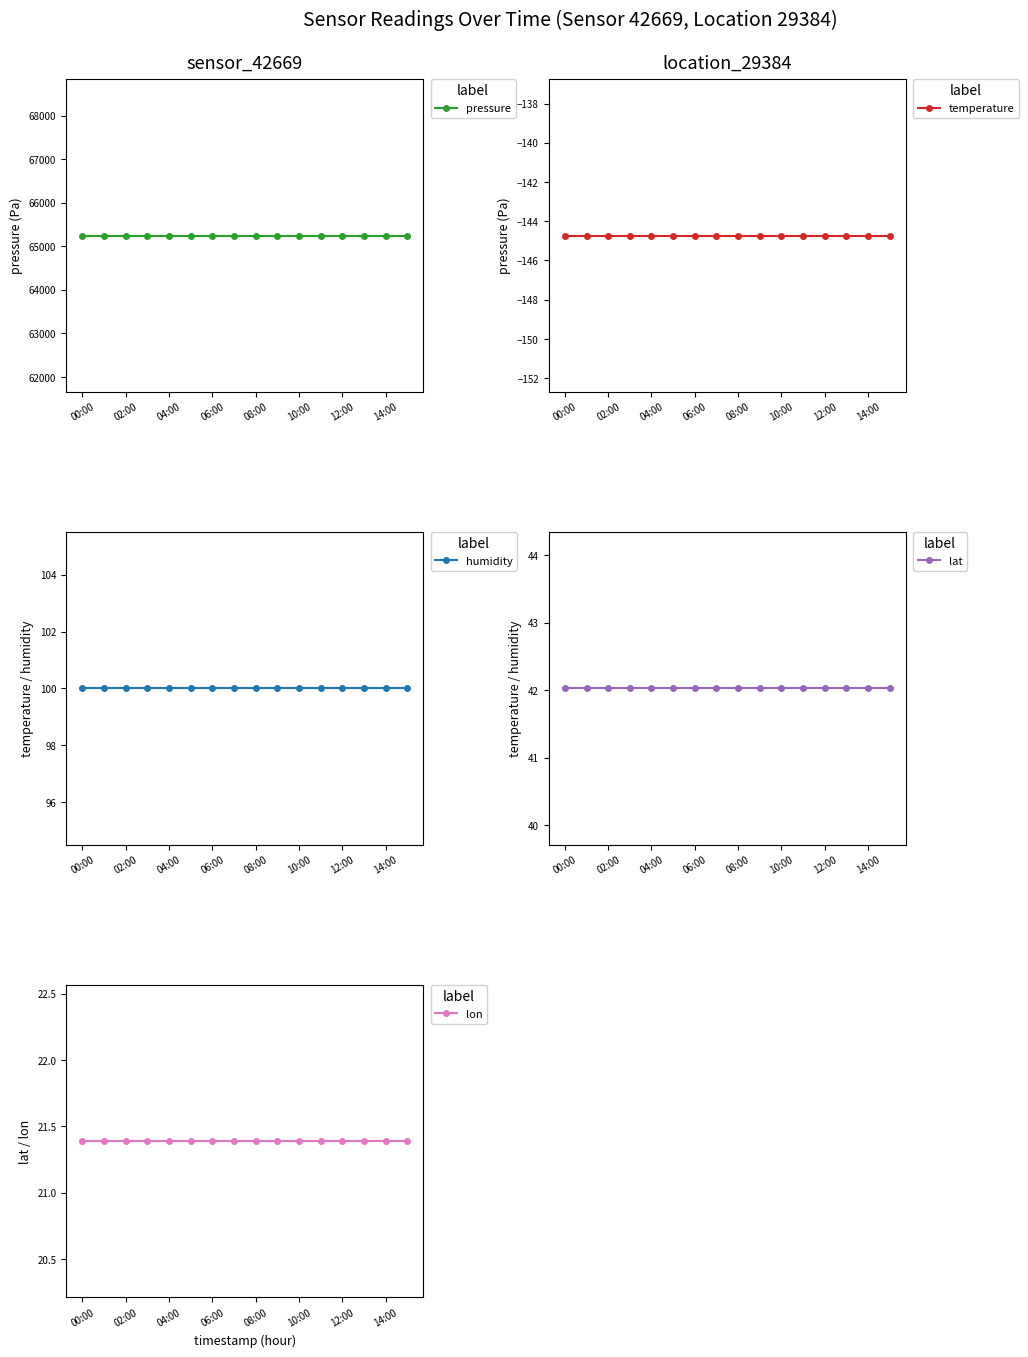

True or false: pressure has a value of 65248.7 at 08:00.

True